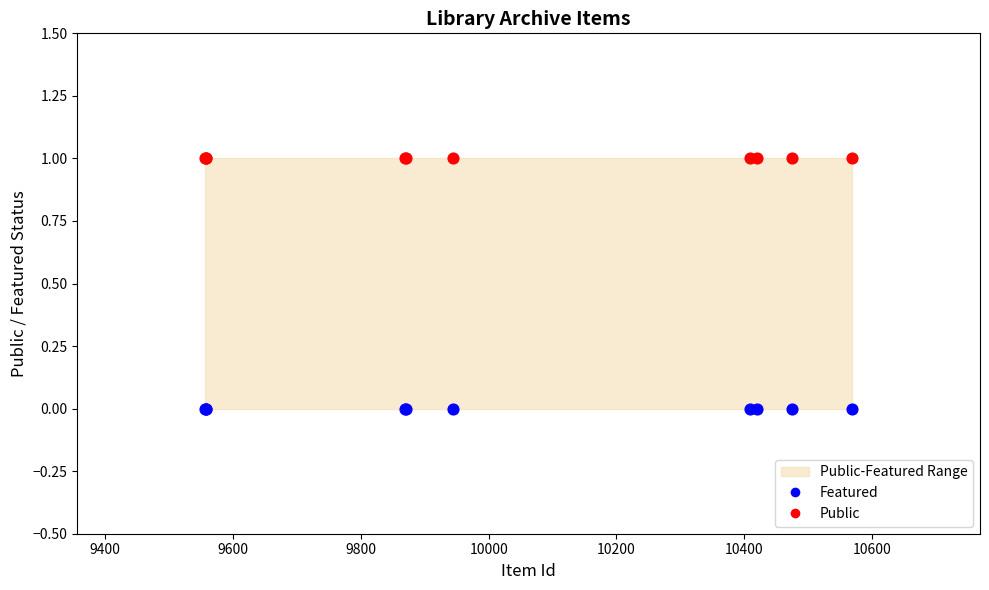

Which series reaches the minimum Y coordinate?

Featured